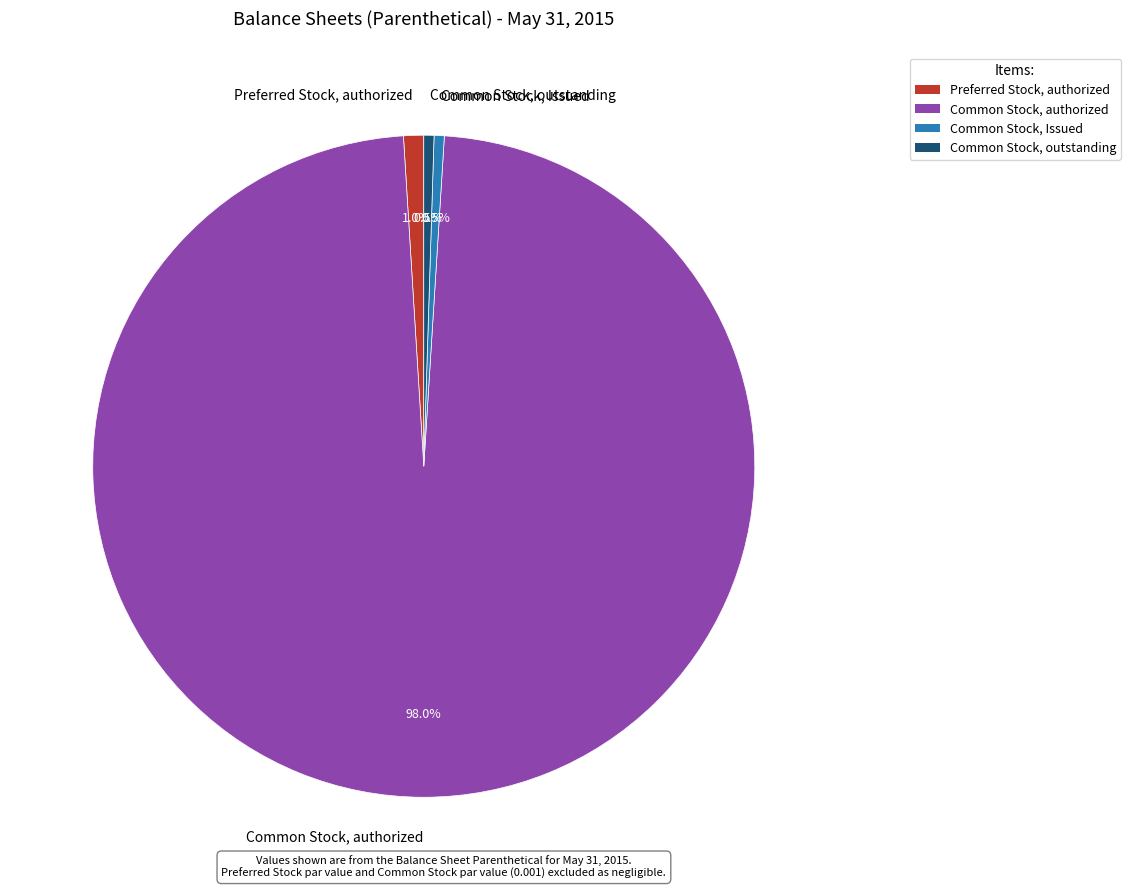

What percentage do Common Stock, authorized and Preferred Stock, authorized together represent?

99.0%